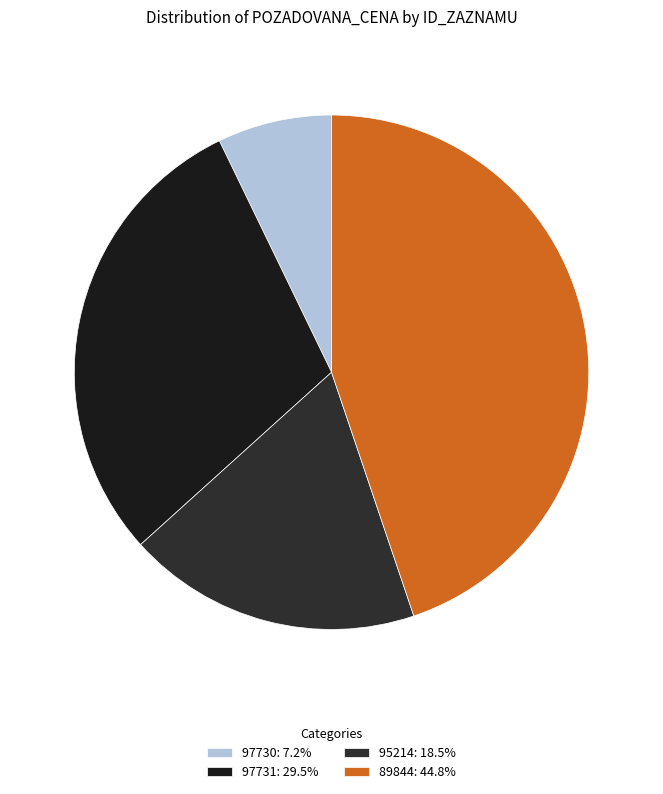

Does 89844 represent more than half of the total?

No